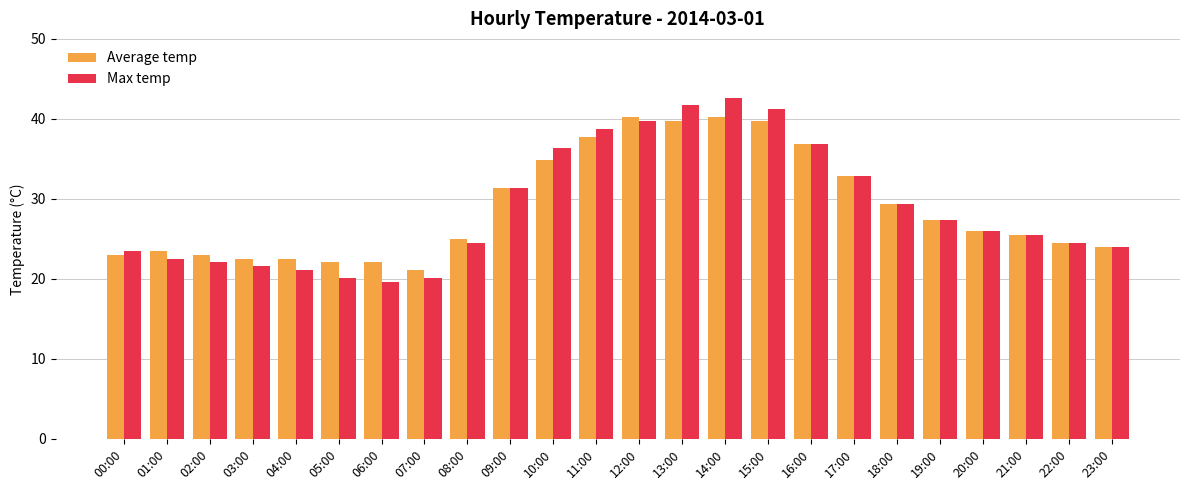

What are all the series names shown in the legend?

Average temp, Max temp